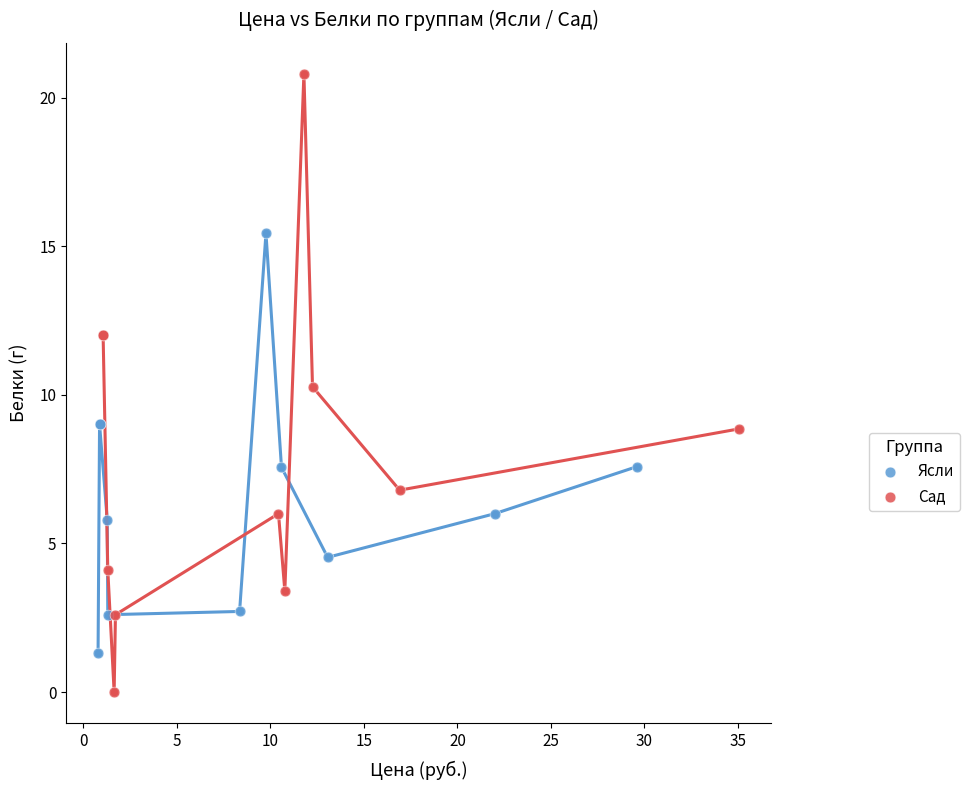

Which series contains the lowest Y value?

Сад